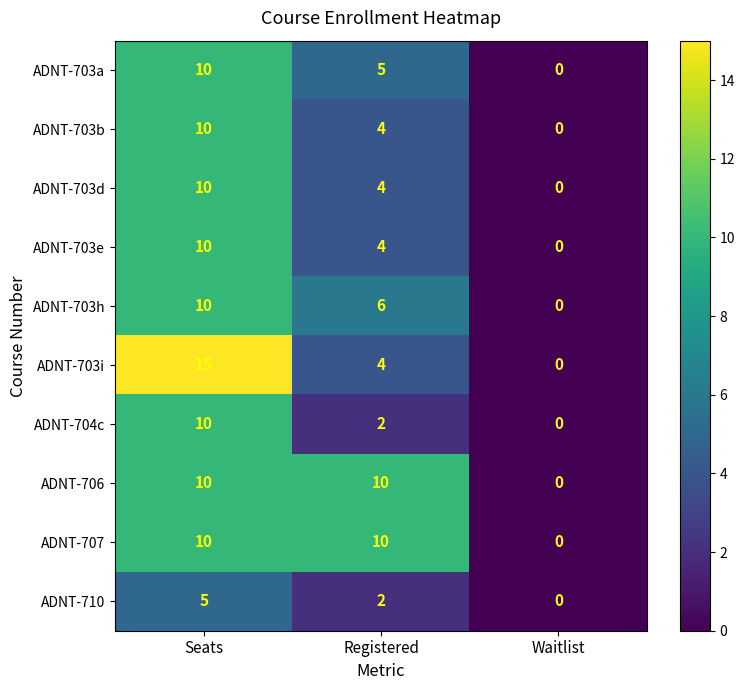

How many positive values does the ADNT-710 series have?

2